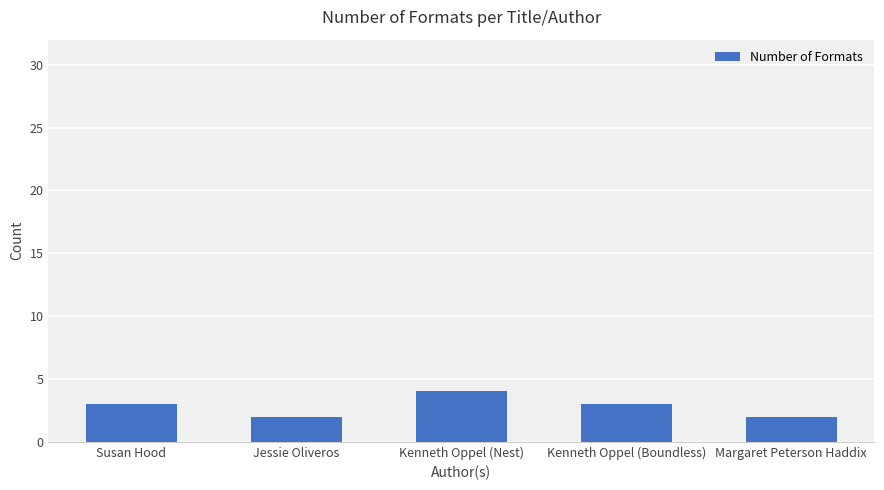

Which label corresponds to the largest value in the chart?

Kenneth Oppel (Nest)